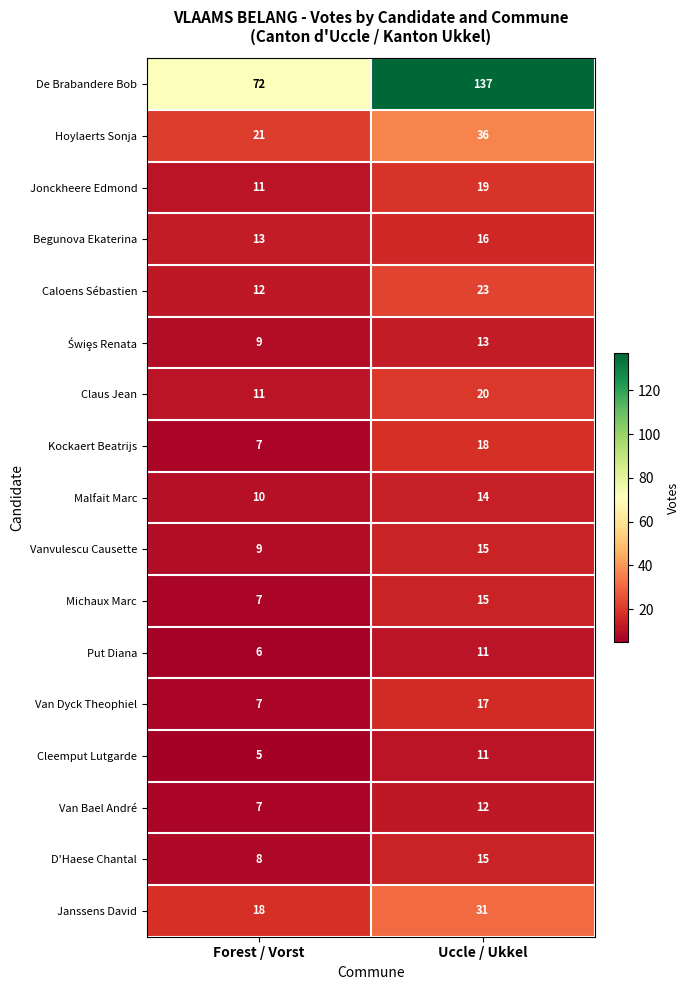

At which label is Malfait Marc closest to 12?

Forest / Vorst